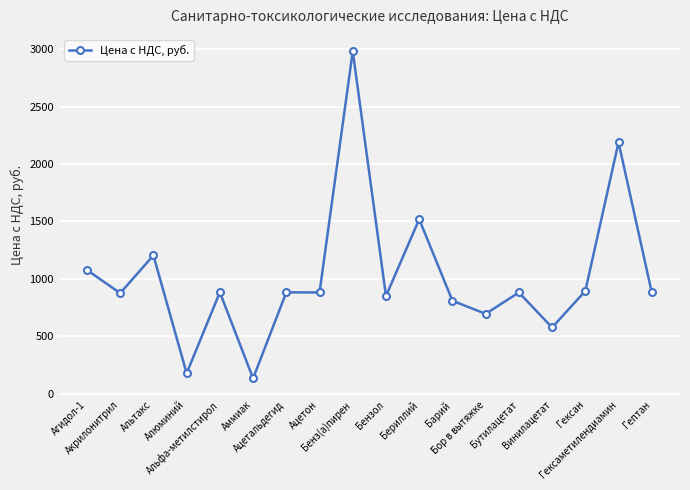

What position from the right is Альфа-метилстирол?

14